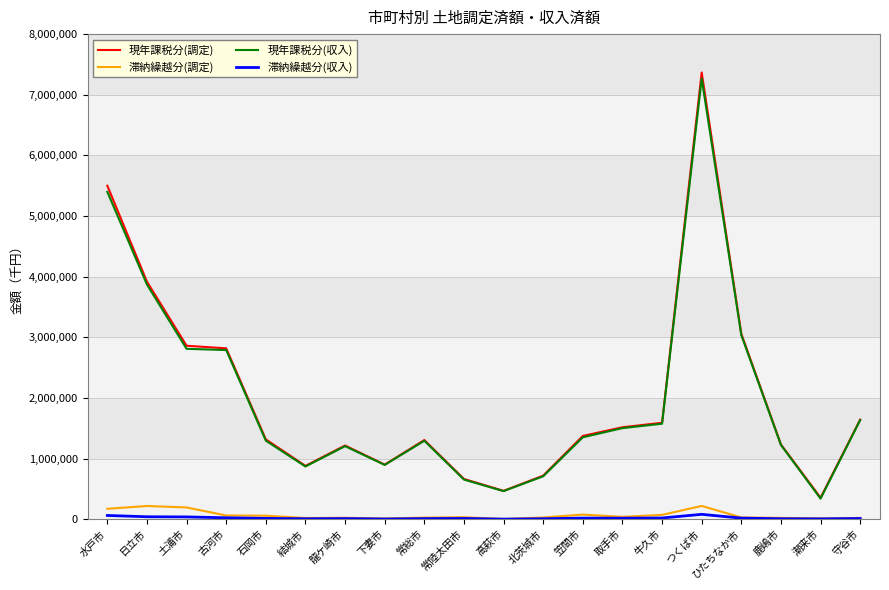

True or false: 滞納繰越分(収入) and 現年課税分(収入) cross at least once.

False